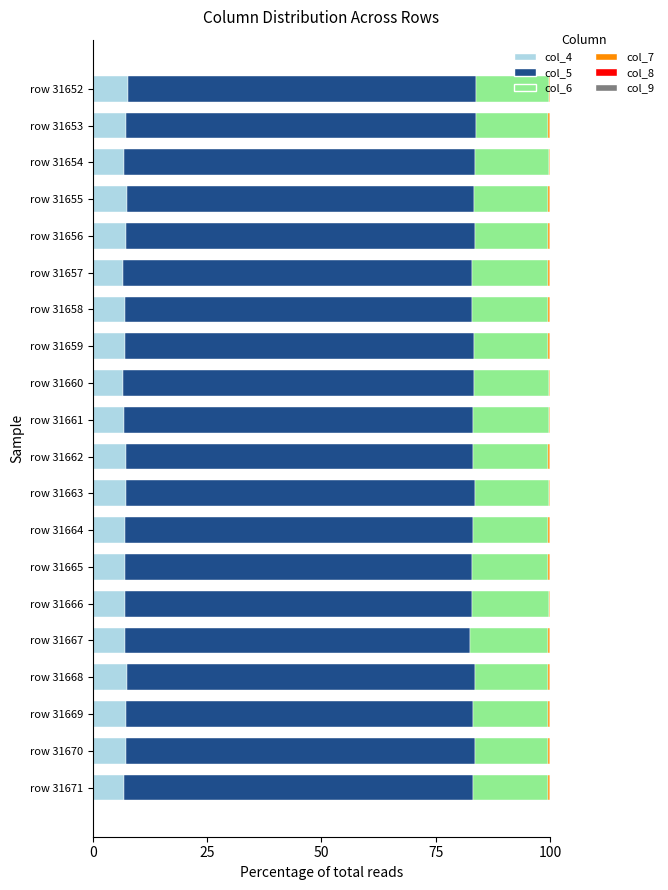

Is it true that col_4 equals 6.8 at row 31671?

True